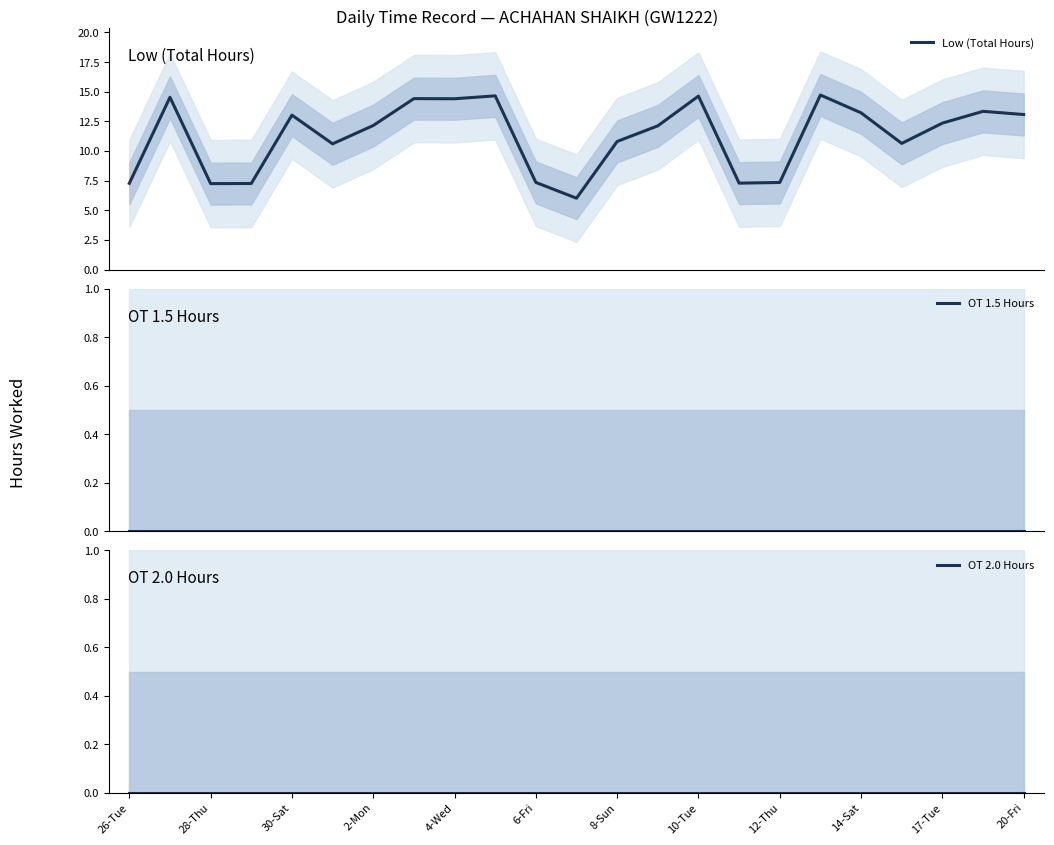

How many data points in Low (Total Hours) are above 12?

13